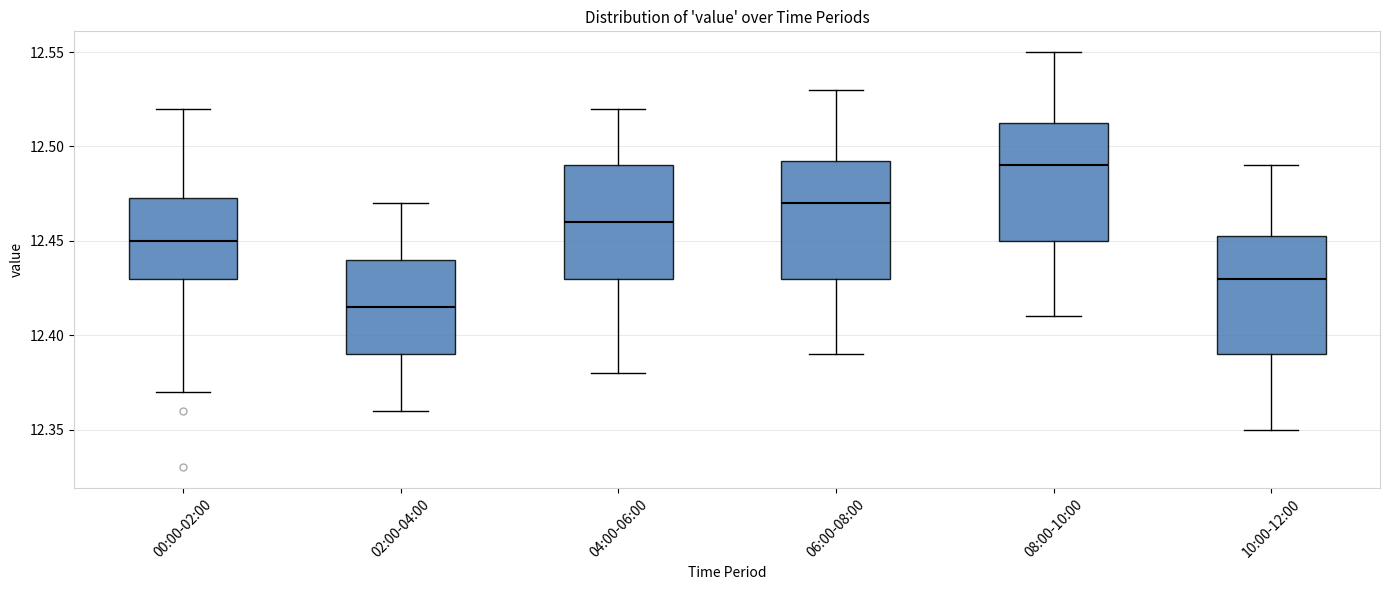

Where is the lower edge of the box for 04:00-06:00 on the y-axis? The values are not printed on the chart, so give them approximately, as read against the axis.

12.430